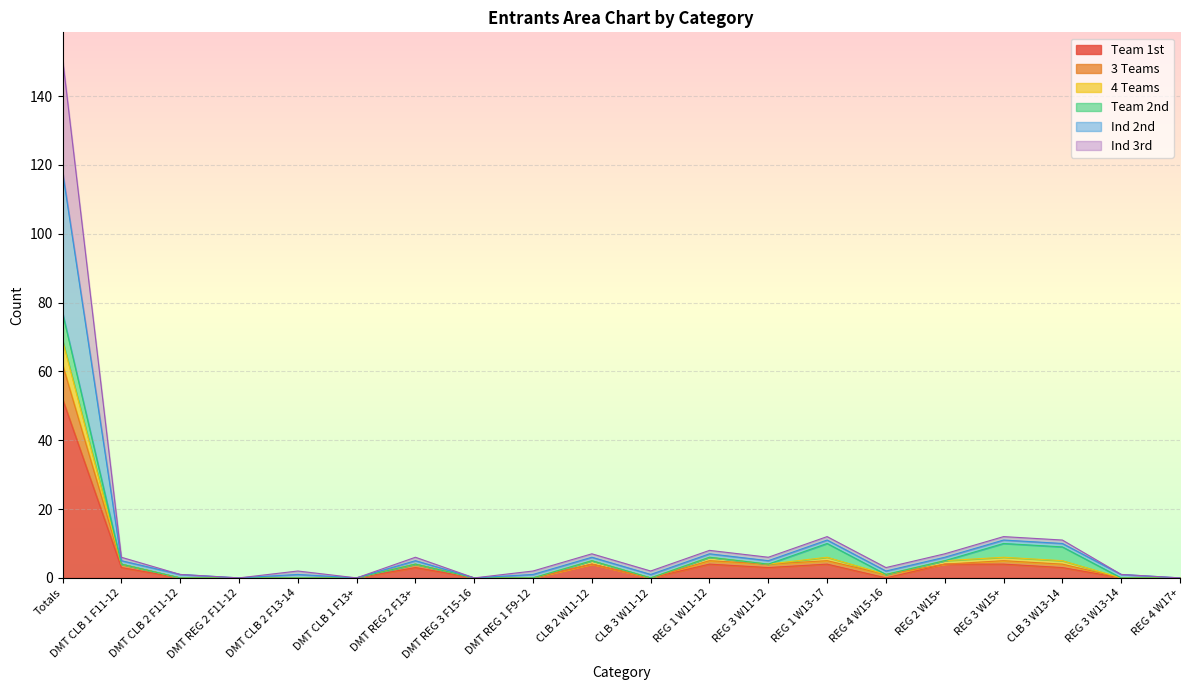

List the labels in order of Team 1st value, largest first.

Totals, CLB 2 W11-12, REG 1 W11-12, REG 1 W13-17, REG 2 W15+, REG 3 W15+, DMT CLB 1 F11-12, DMT REG 2 F13+, REG 3 W11-12, CLB 3 W13-14, DMT CLB 2 F11-12, DMT REG 2 F11-12, DMT CLB 2 F13-14, DMT CLB 1 F13+, DMT REG 3 F15-16, DMT REG 1 F9-12, CLB 3 W11-12, REG 4 W15-16, REG 3 W13-14, REG 4 W17+